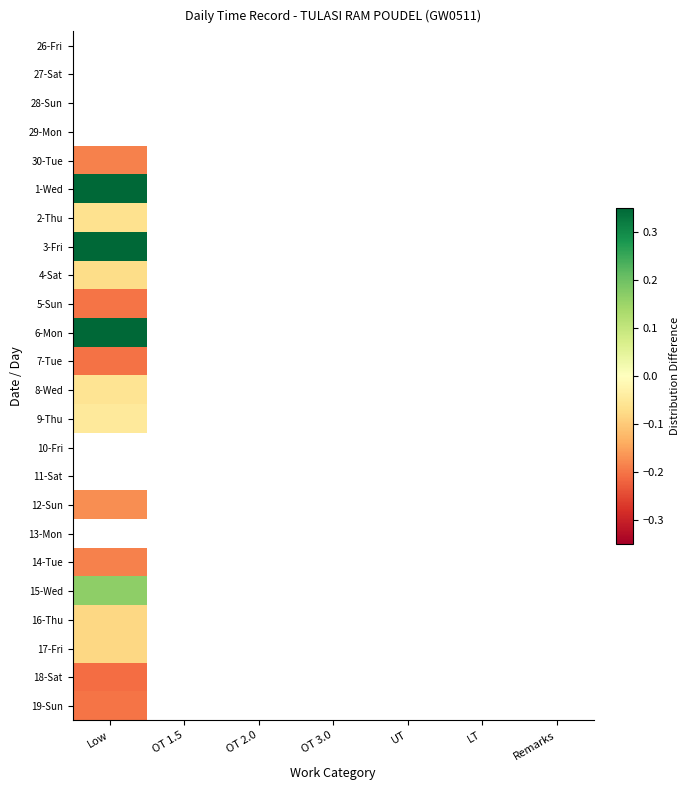

At which label is 19-Sun closest to 0?

Low